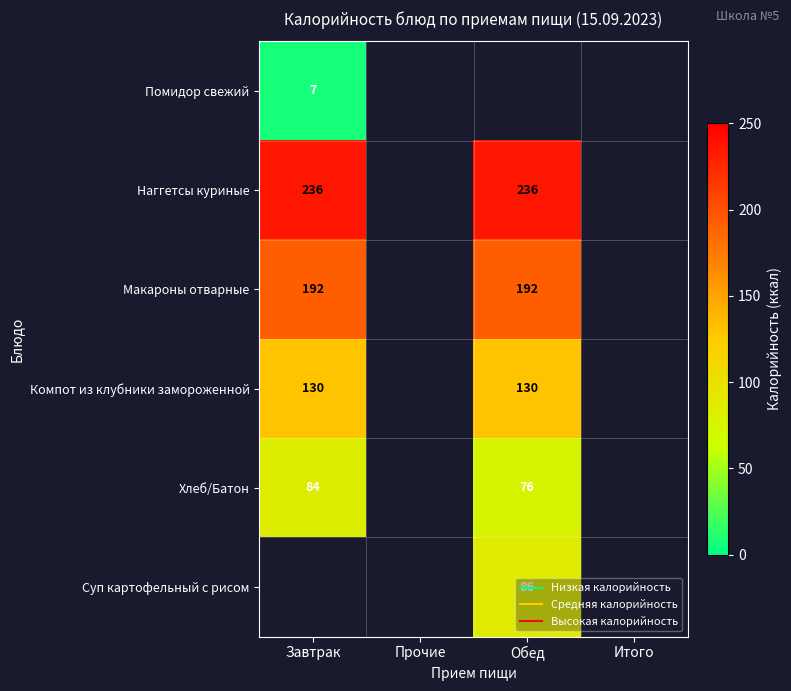

At which category does the chart reach its peak across all series?

Завтрак